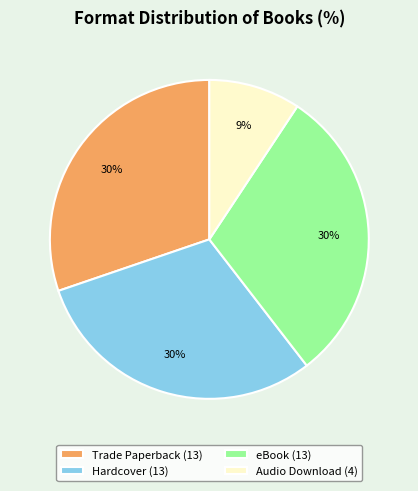

To the nearest percent, what is the difference between the largest and smallest slice percentages?

21%